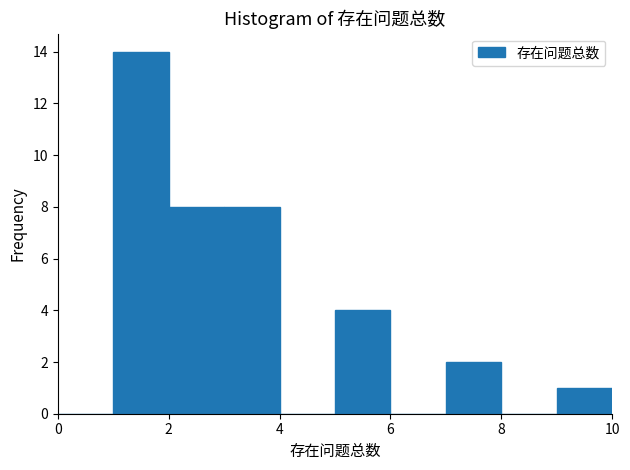

Reading left to right, transcribe this chart: for each bar, give the range it covers on the x-axis and its height. The values are not printed on the chart, so give them approximately, as read against the axis.

0 to 1: 0
1 to 2: 14
2 to 3: 8
3 to 4: 8
4 to 5: 0
5 to 6: 4
6 to 7: 0
7 to 8: 2
8 to 9: 0
9 to 10: 1